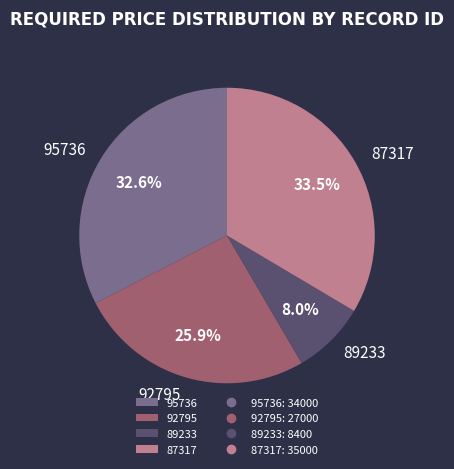

Is 89233 the majority of the pie?

No